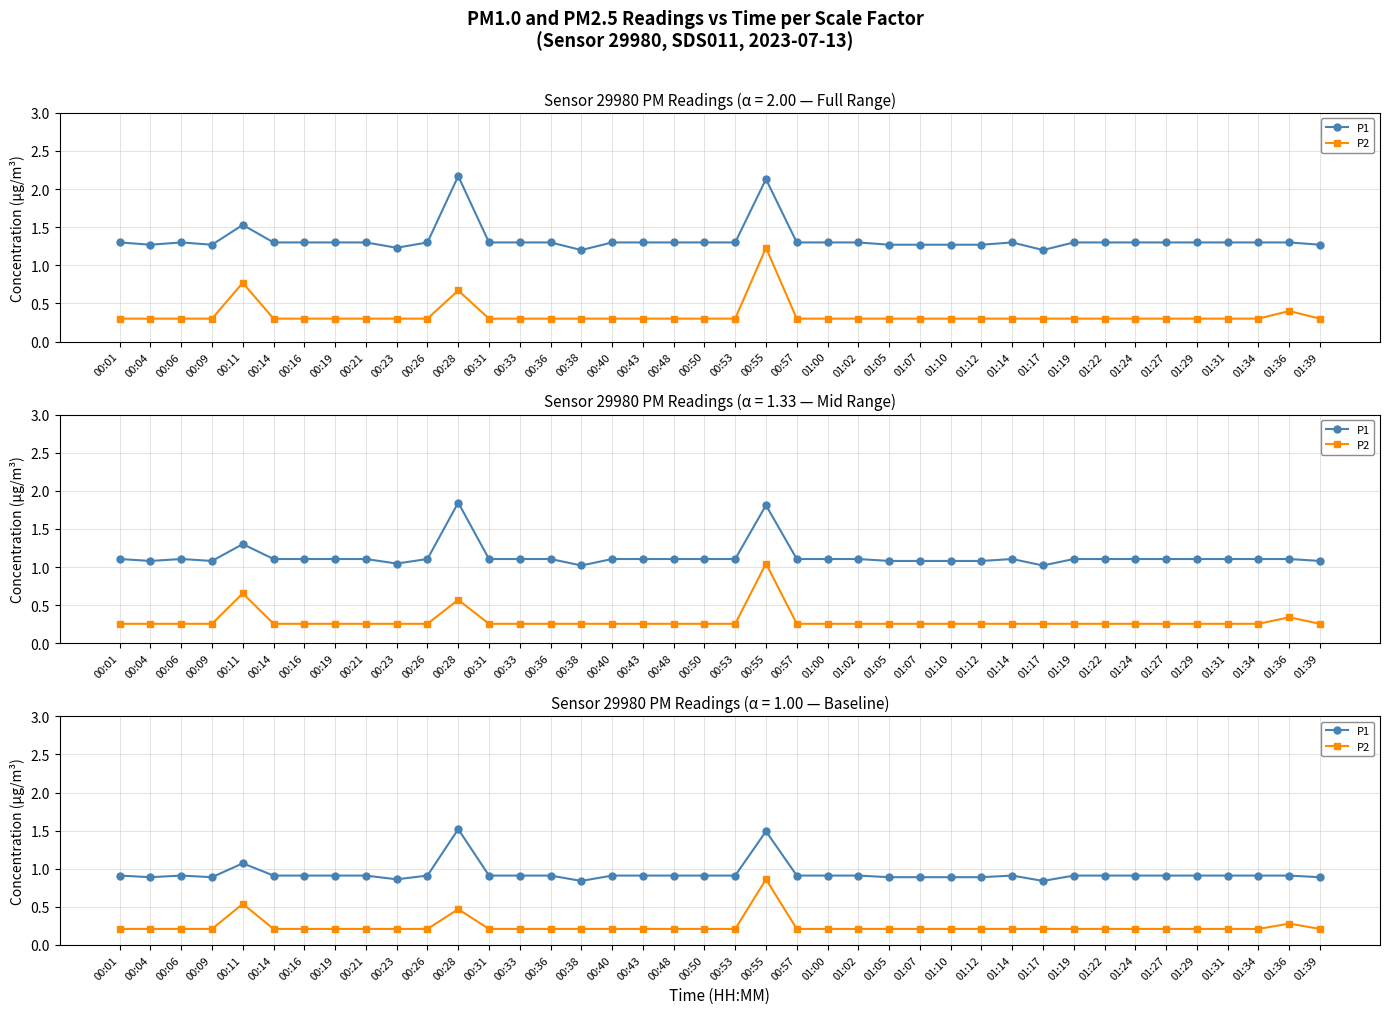

How many lines are shown in the chart?

2